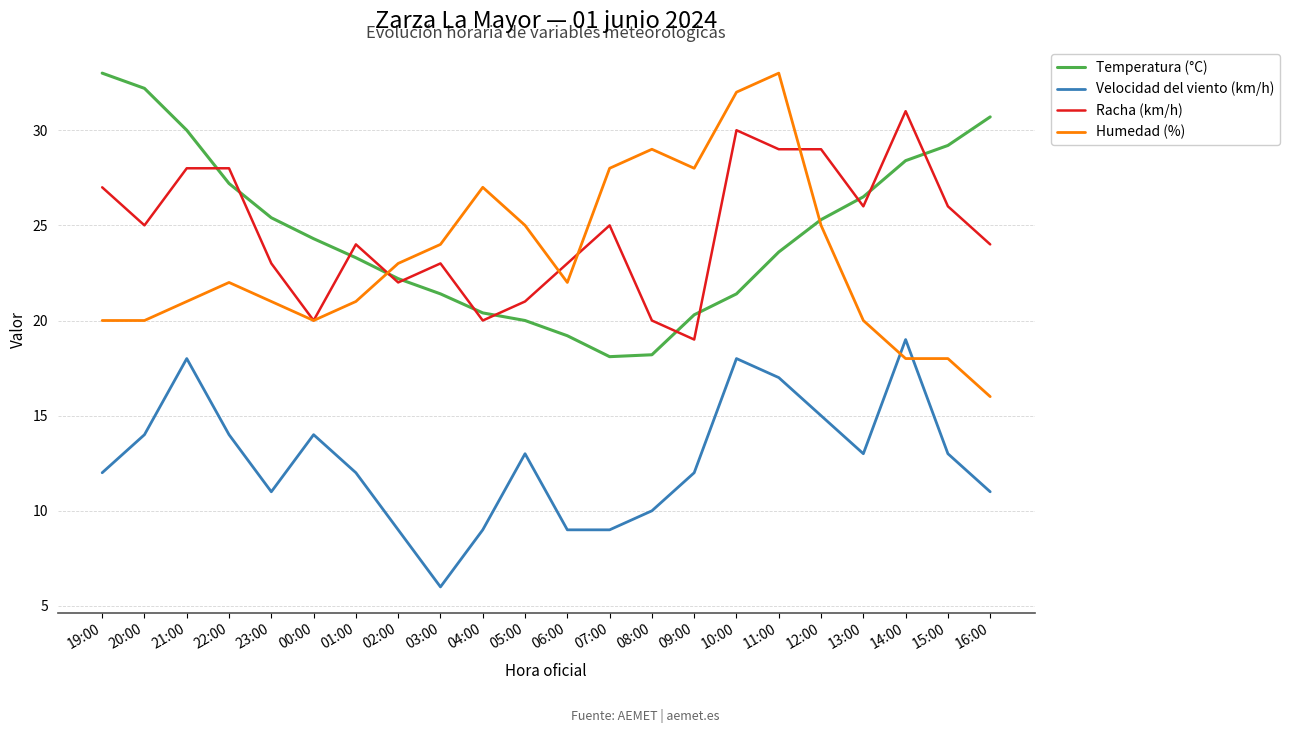

What position from the left is 01:00?

7